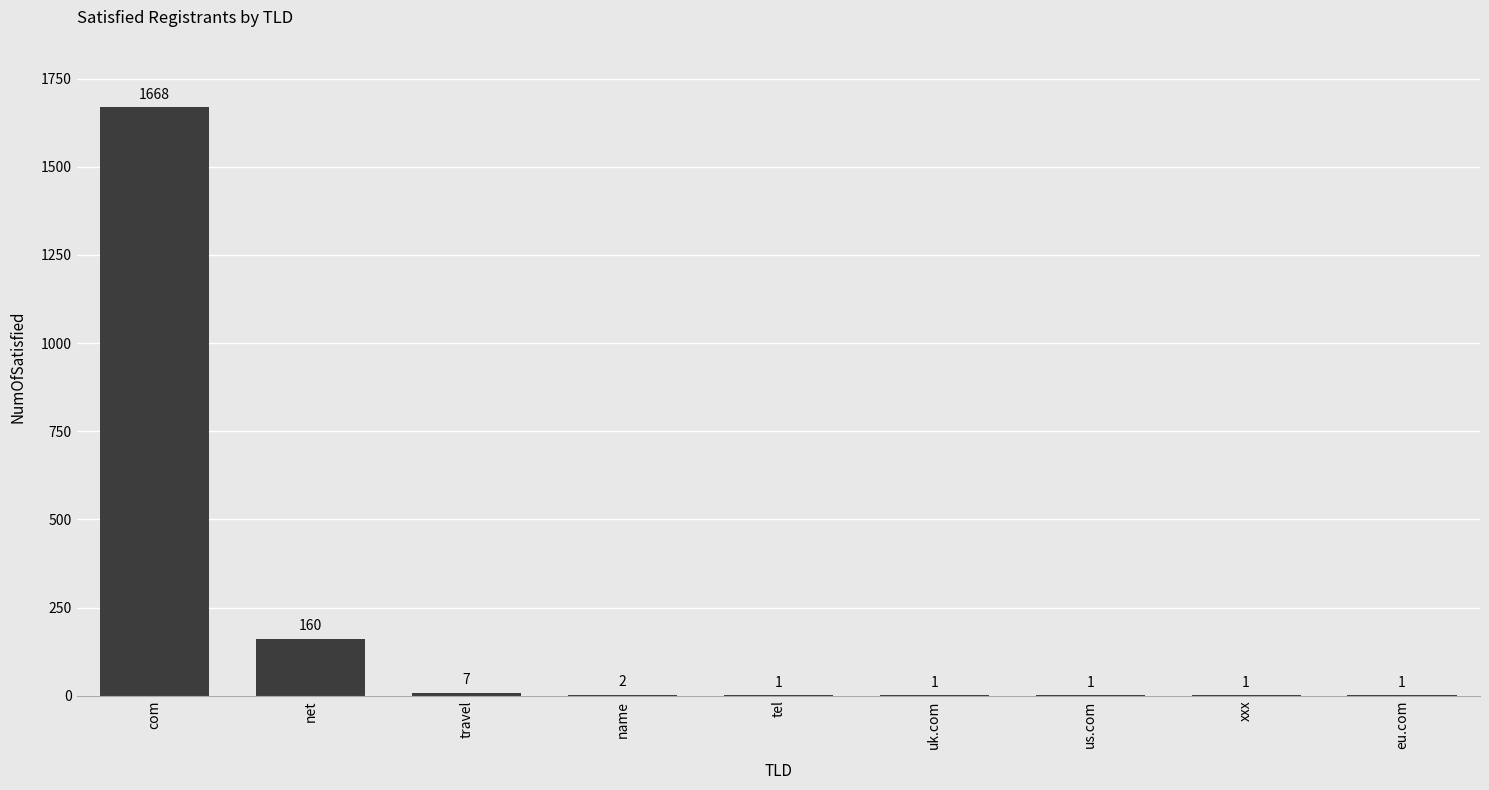

True or false: the data shows 1 at uk.com.

True